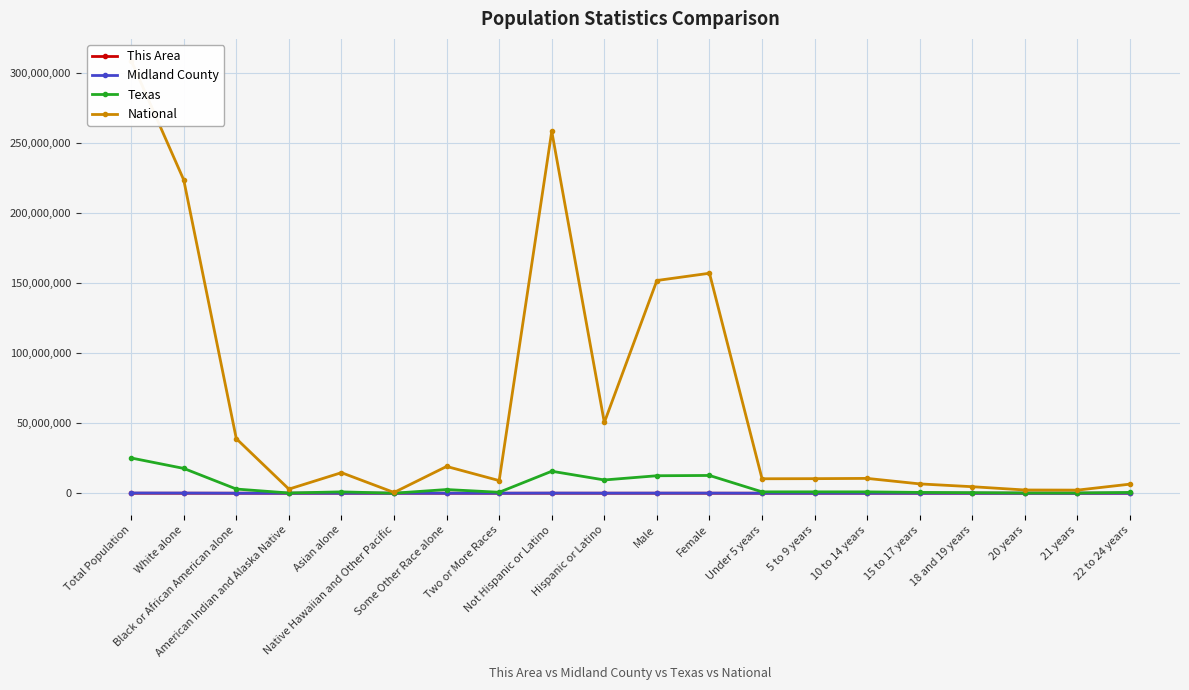

What is the label of the 8th point from the right?

Under 5 years